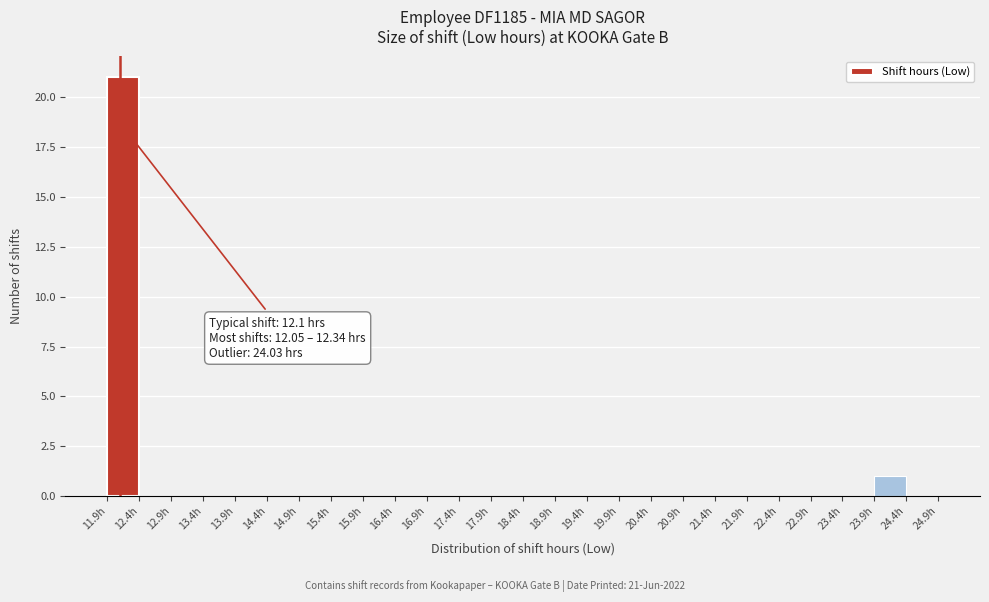

Which range on the x-axis has the tallest bar?

11.9 to 12.4